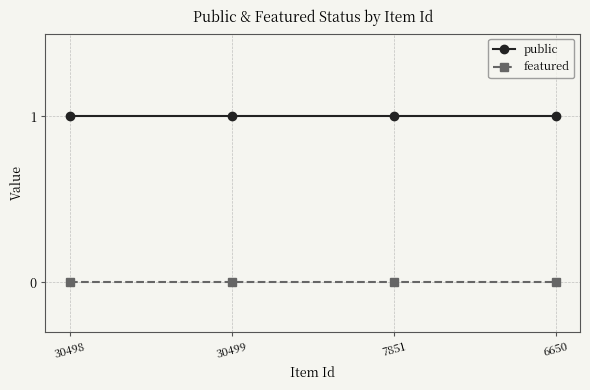

True or false: public and featured cross at least once.

False